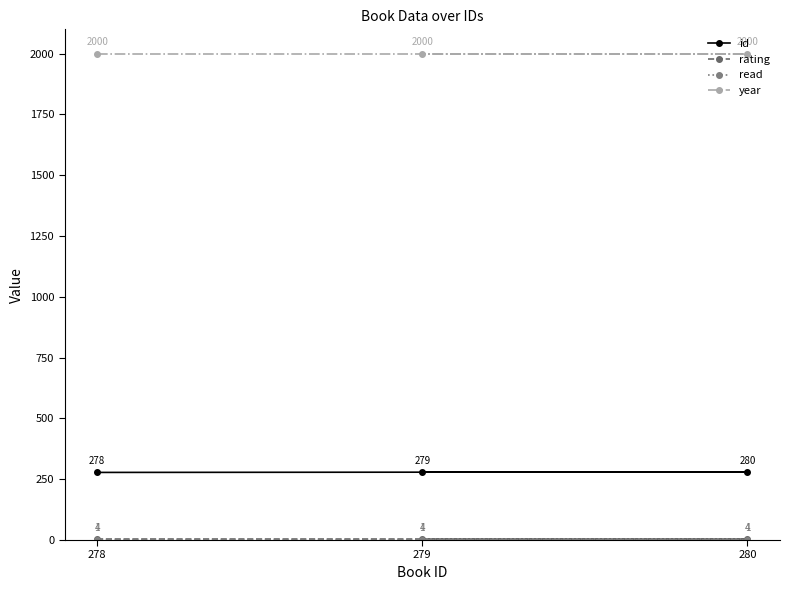

What are all the series names shown in the legend?

id, rating, read, year